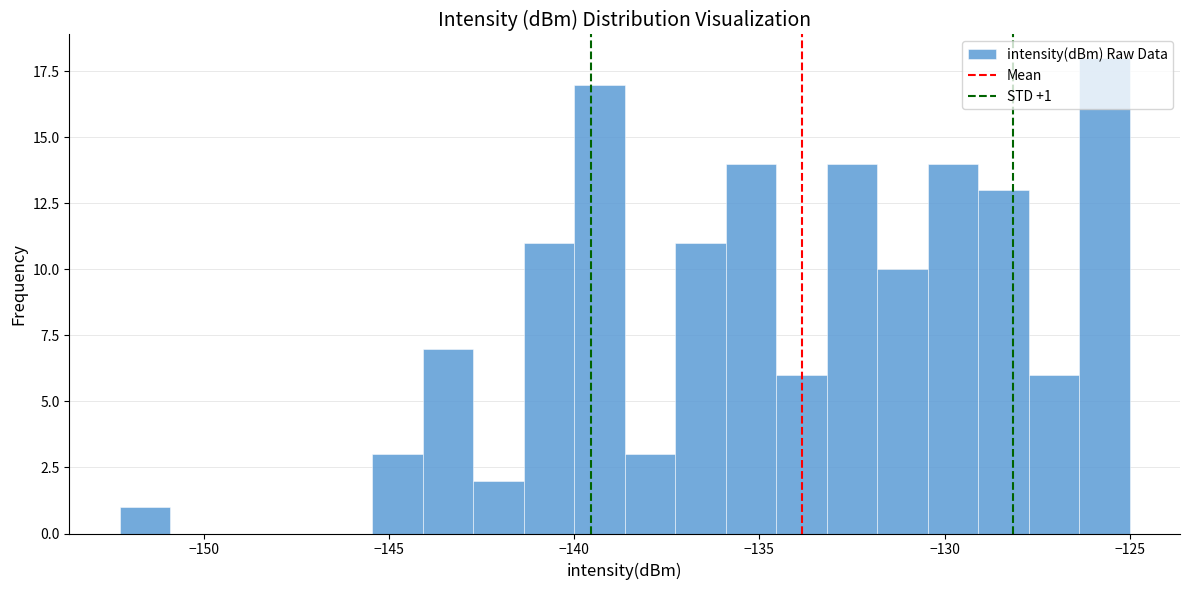

Read against the x-axis, roughly where is the centre of the tallest bar?

-125.5